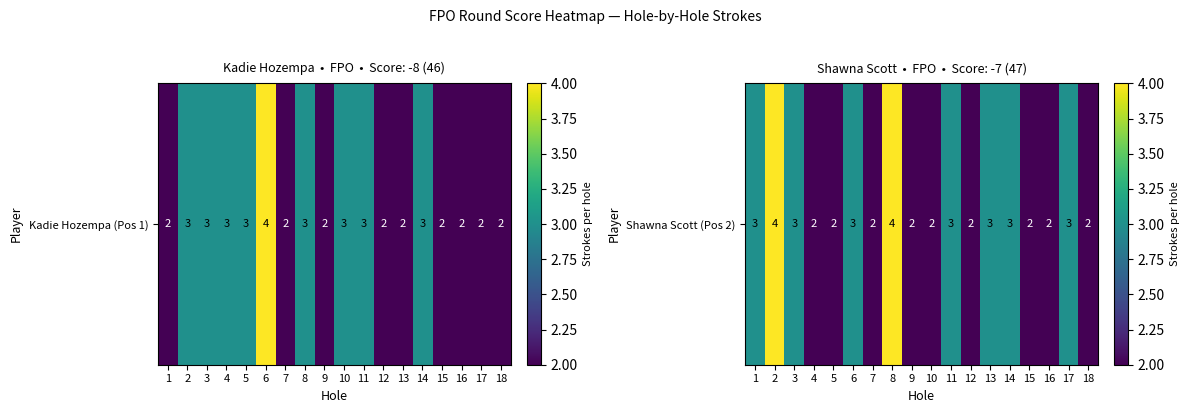

How many series are shown in this chart?

1